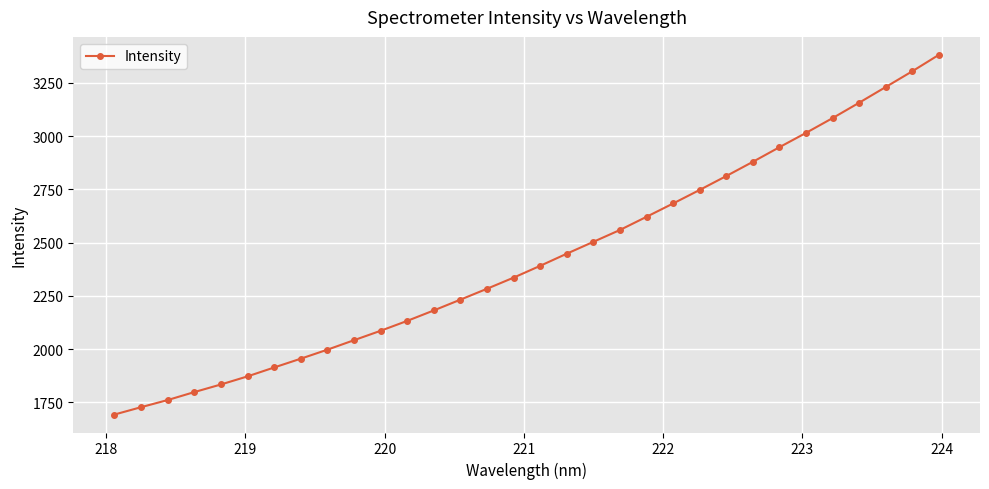

What is the value of the 9th point from the left?

1997.7